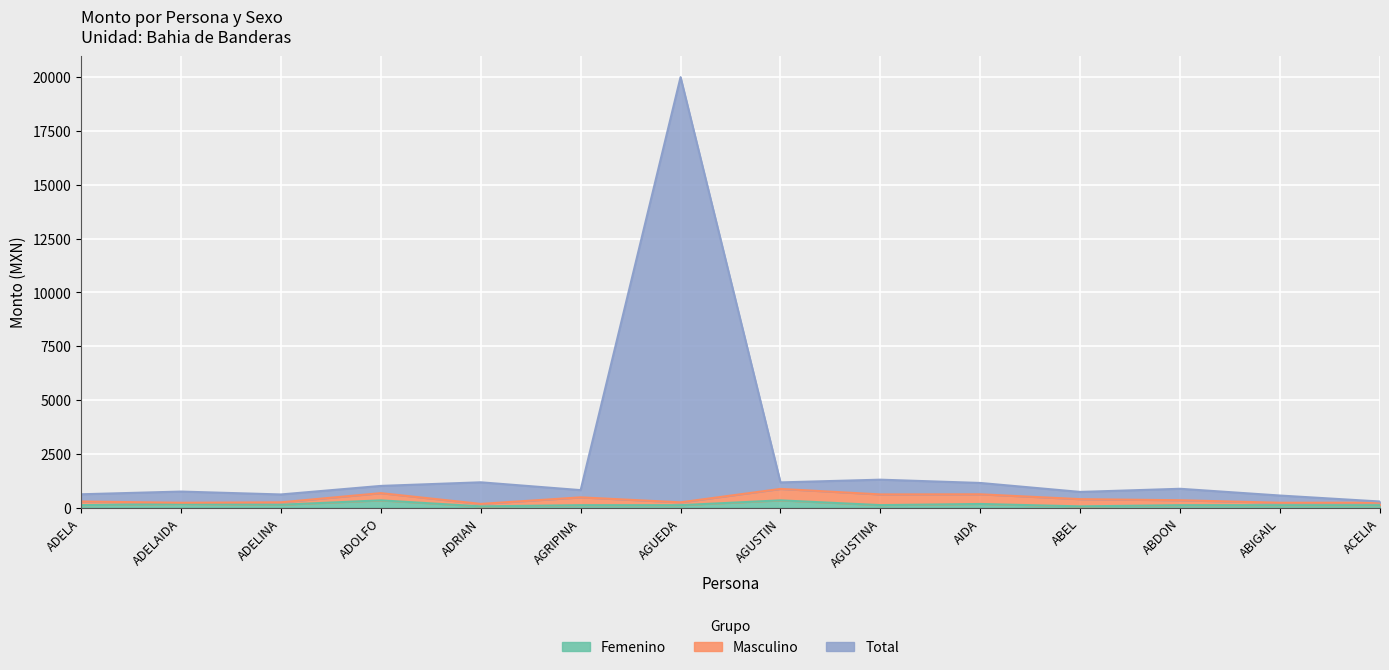

At how many categories does at least one series exceed 12275?

1